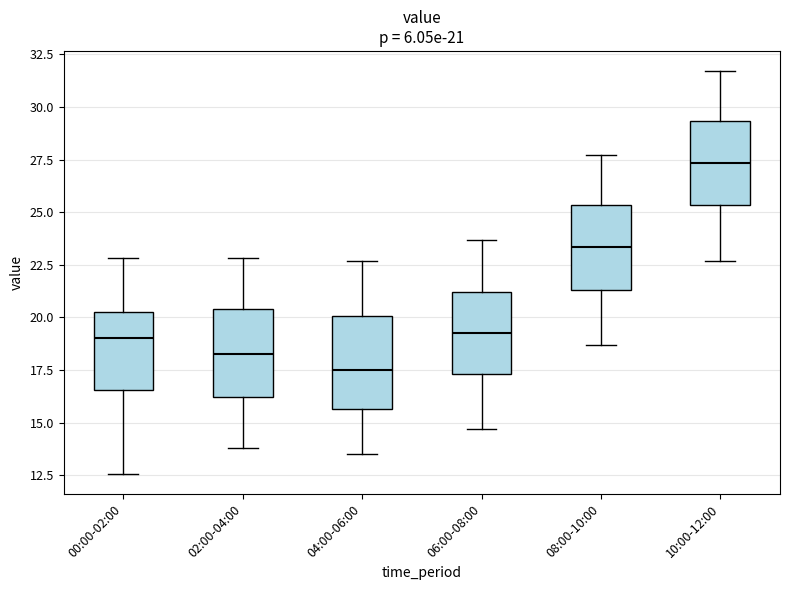

Which box has the lowest median line?

04:00-06:00